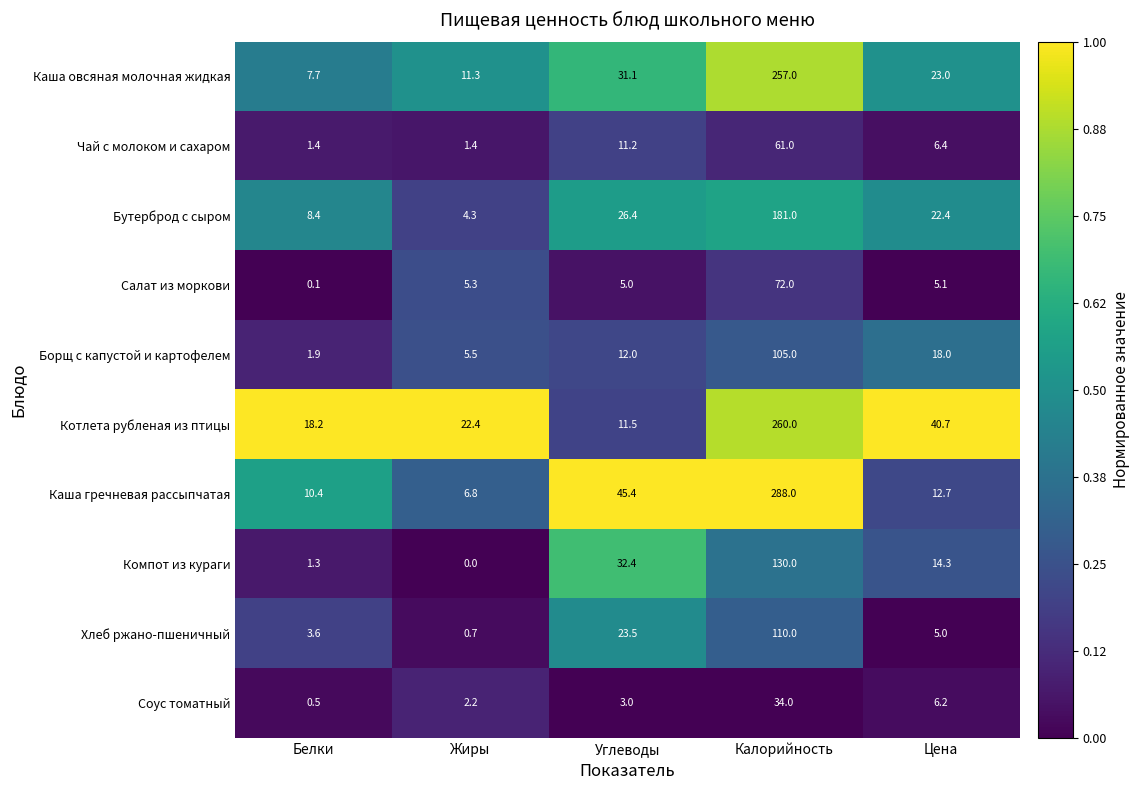

Rank the series by their maximum value, from lowest to highest.

Соус томатный, Чай с молоком и сахаром, Салат из моркови, Борщ с капустой и картофелем, Хлеб ржано-пшеничный, Компот из кураги, Бутерброд с сыром, Каша овсяная молочная жидкая, Котлета рубленая из птицы, Каша гречневая рассыпчатая